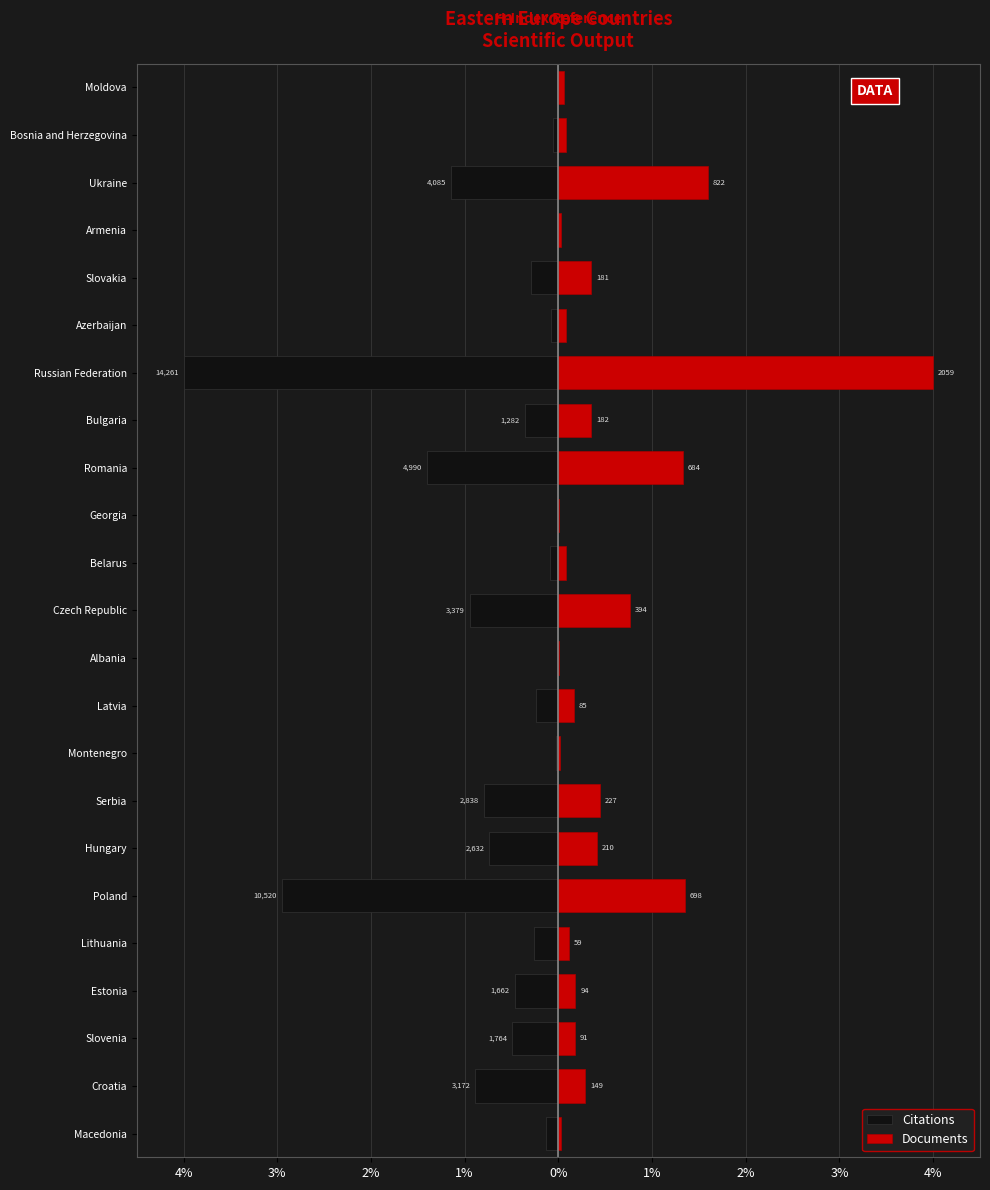

True or false: Documents has a value of 0.1 at Slovenia.

False